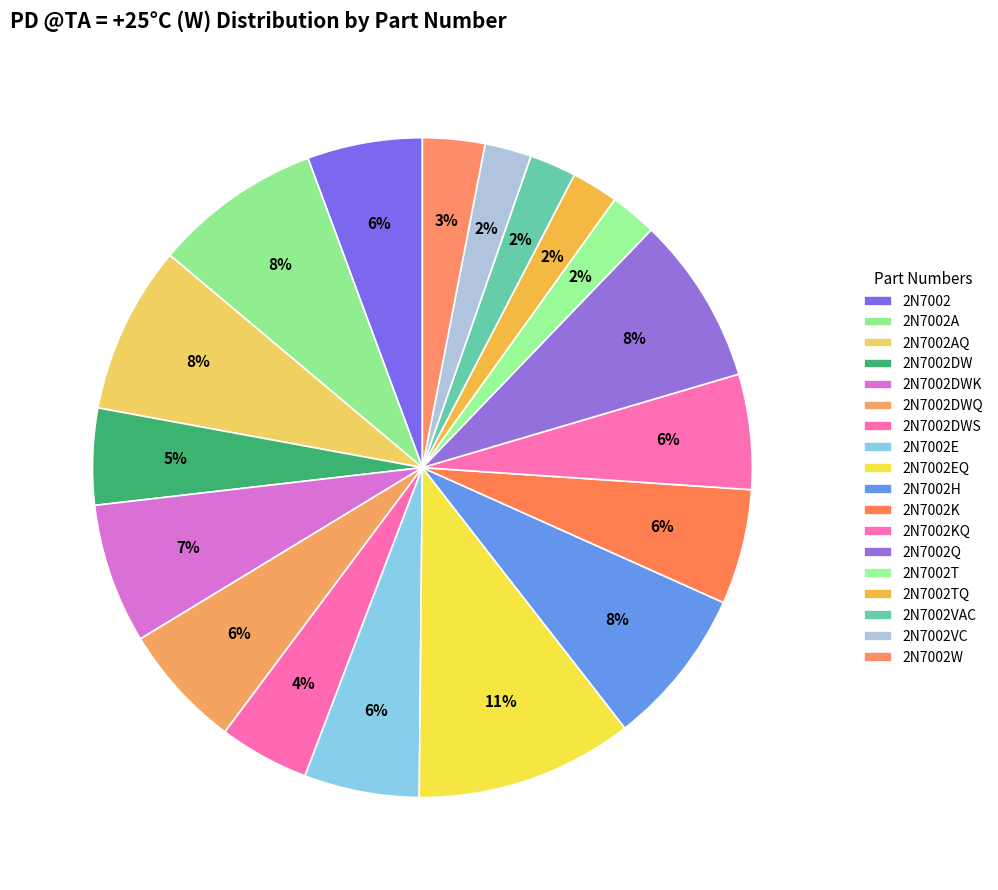

To the nearest percent, what portion does 2N7002K represent?

6%